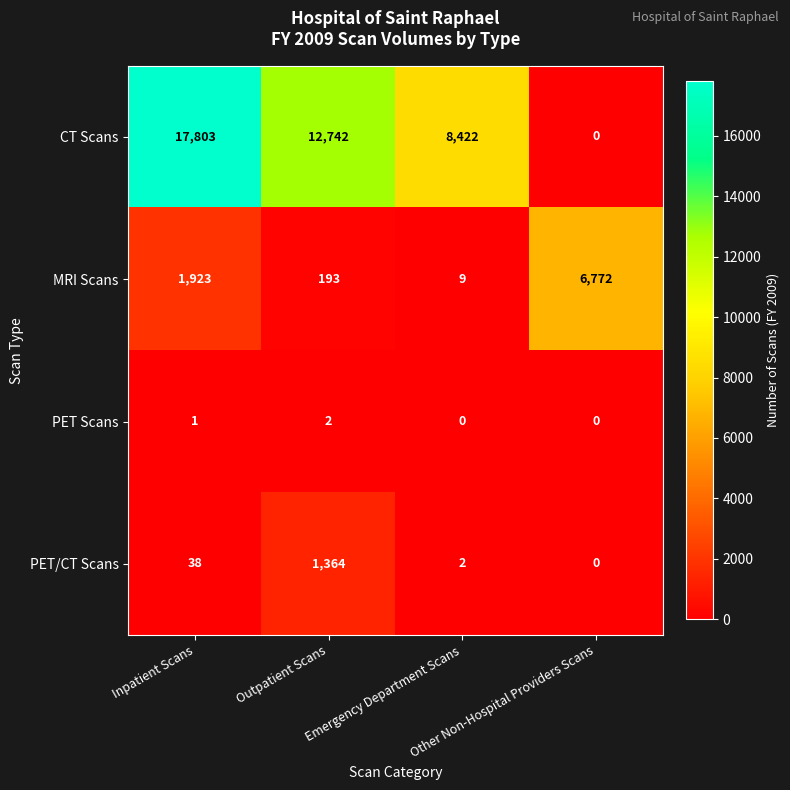

What is the minimum value for MRI Scans?

9